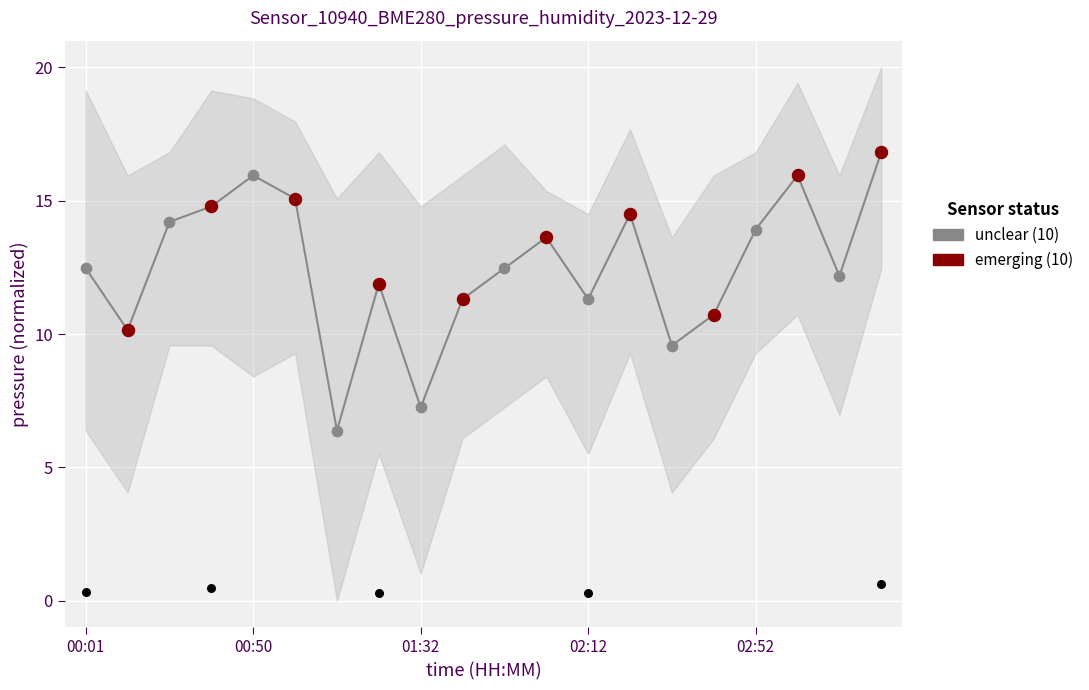

Which has a higher value, 02:12 or 01:12?

02:12